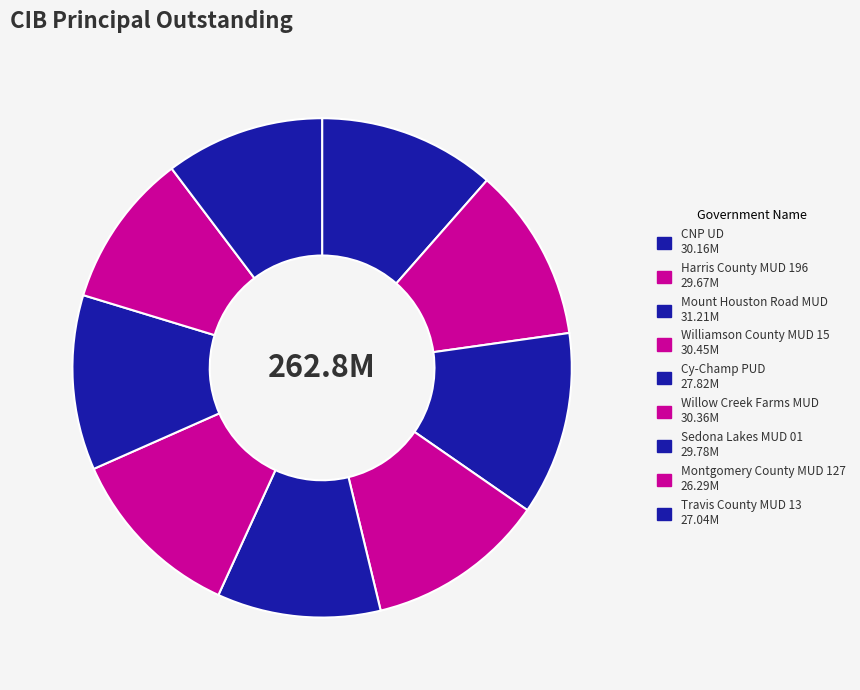

Is it true that Sedona Lakes MUD 01 is 1% of the pie?

False